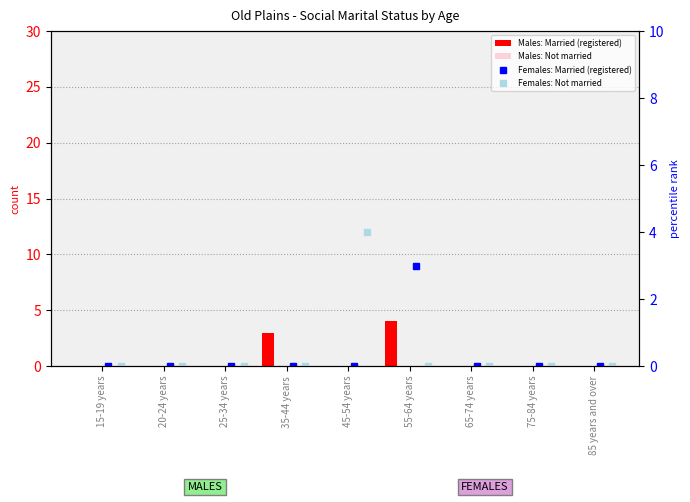

Is the value of Males: Not married at 85 years and over greater than the value of Males: Married (registered) at 75-84 years?

No